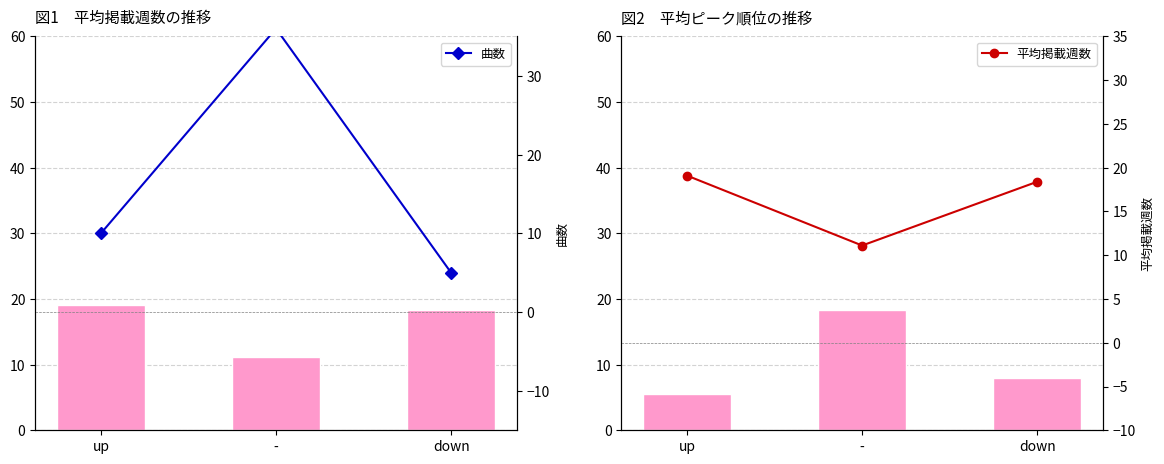

How many distinct data groups are displayed?

3